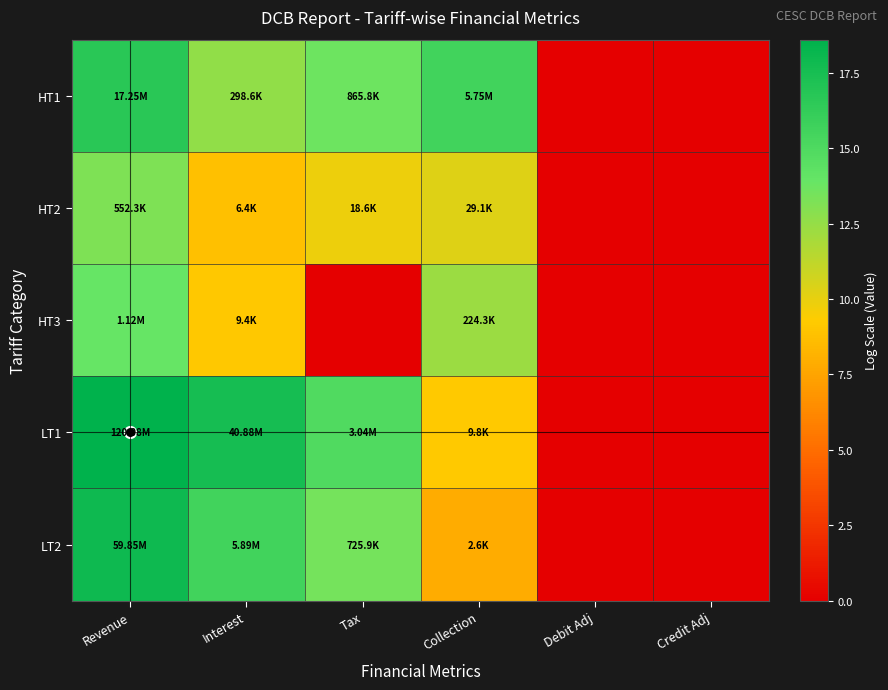

Rank the series at Credit Adj from highest to lowest value.

HT1, HT2, HT3, LT1, LT2